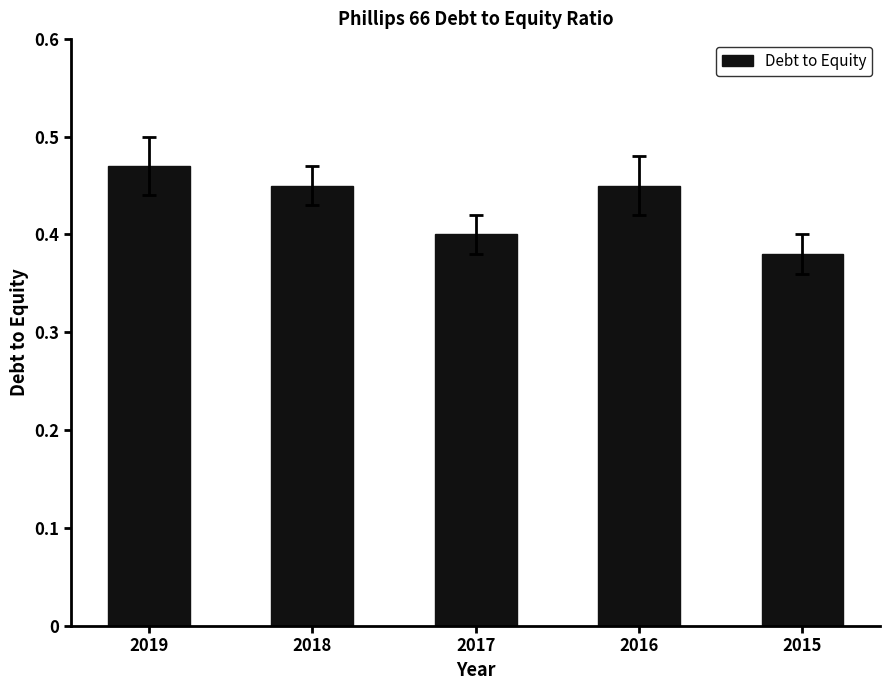

At which category does the chart reach its peak across all series?

2019